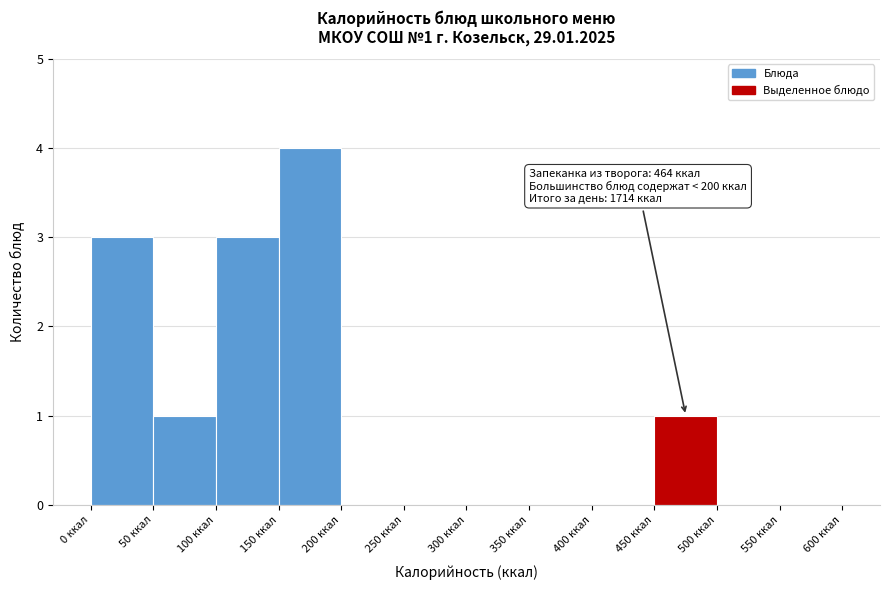

Over which range of the x-axis is the bar tallest?

150 to 200